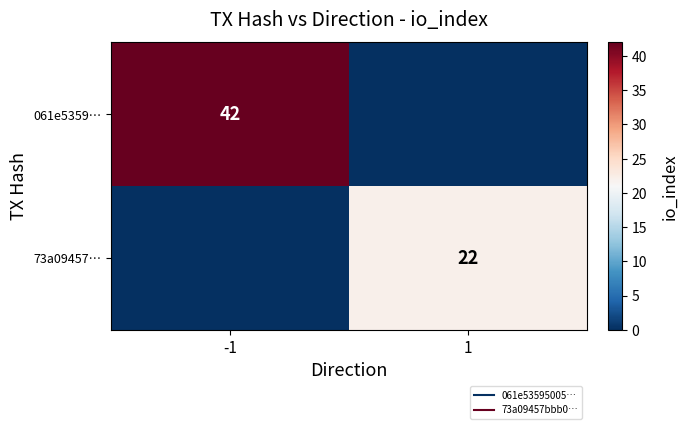

Which series has the largest total across all categories?

061e5359…